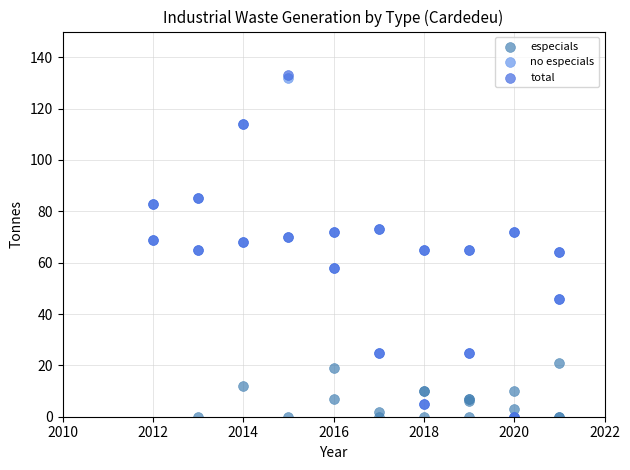

Which series has the widest spread of Y values?

total